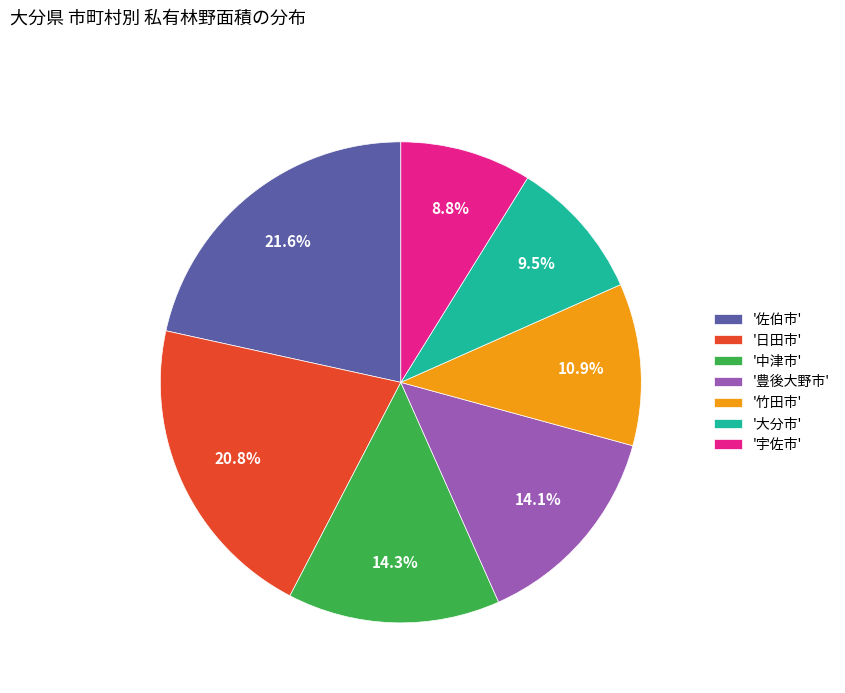

To the nearest percent, what is the difference between the largest and smallest slice percentages?

13%